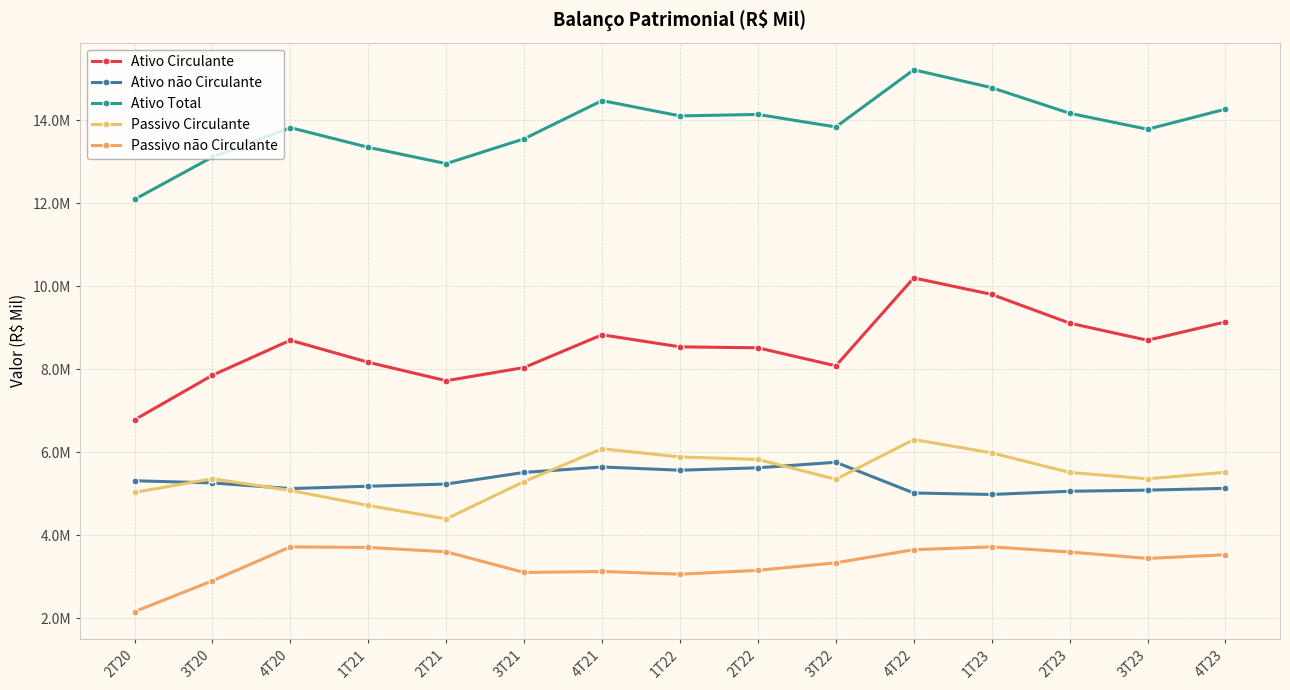

What is the value of the Passivo não Circulante point at the 12th from the left?

3720067.0